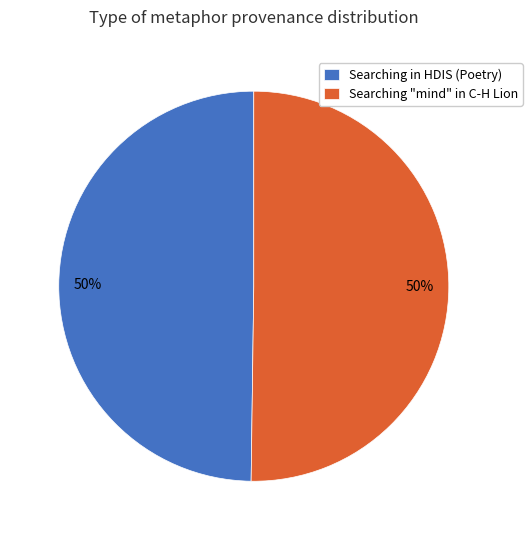

What is the ratio of the value at Searching "mind" in C-H Lion to the value at Searching in HDIS (Poetry)?

1.0